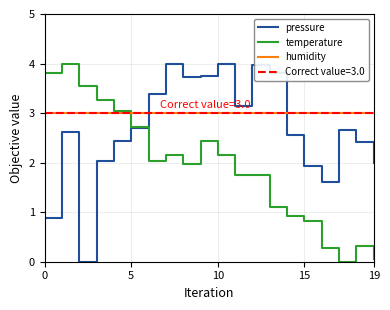

At which label is temperature closest to 2?

8